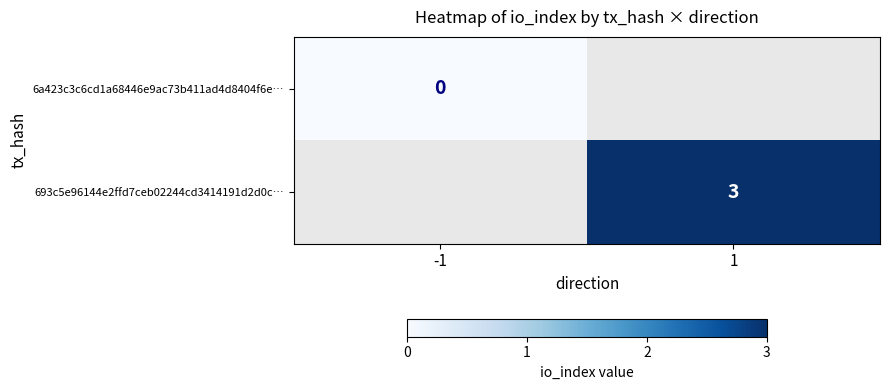

How many distinct data groups are displayed?

2